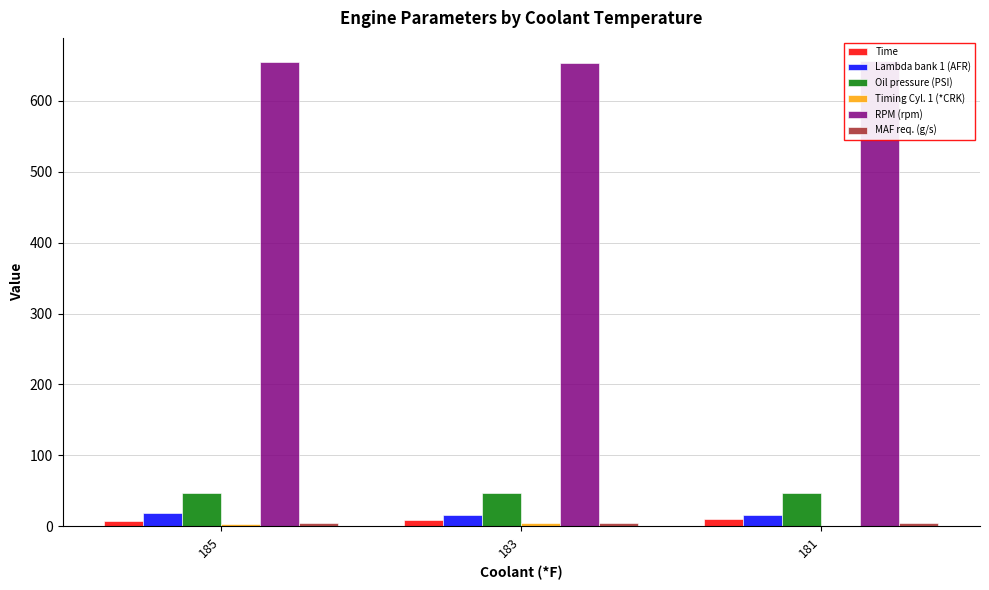

At how many categories does at least one series exceed 151?

3